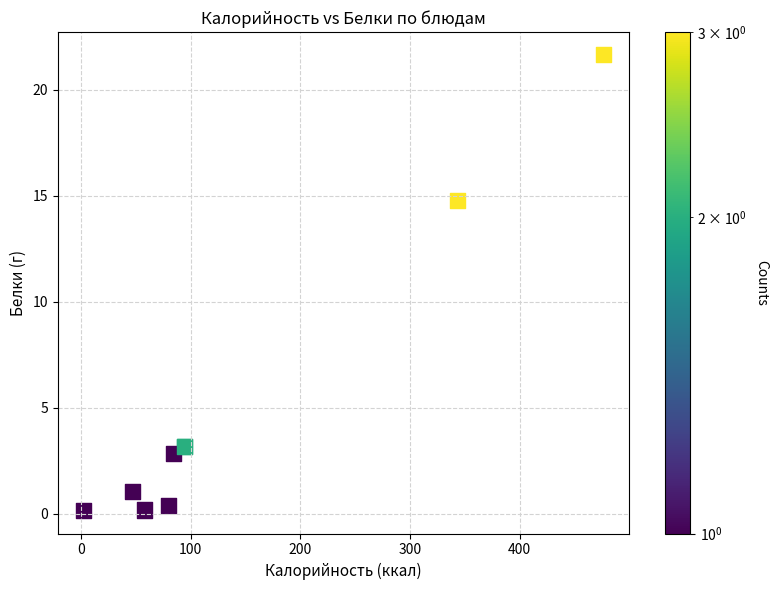

What Y value in the scatter plot is closest to 10?

14.8